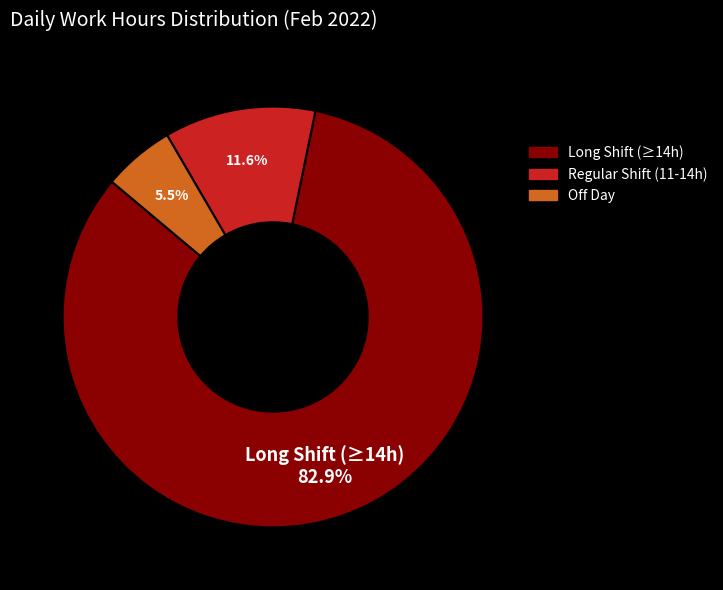

Does any single category account for the majority?

Yes